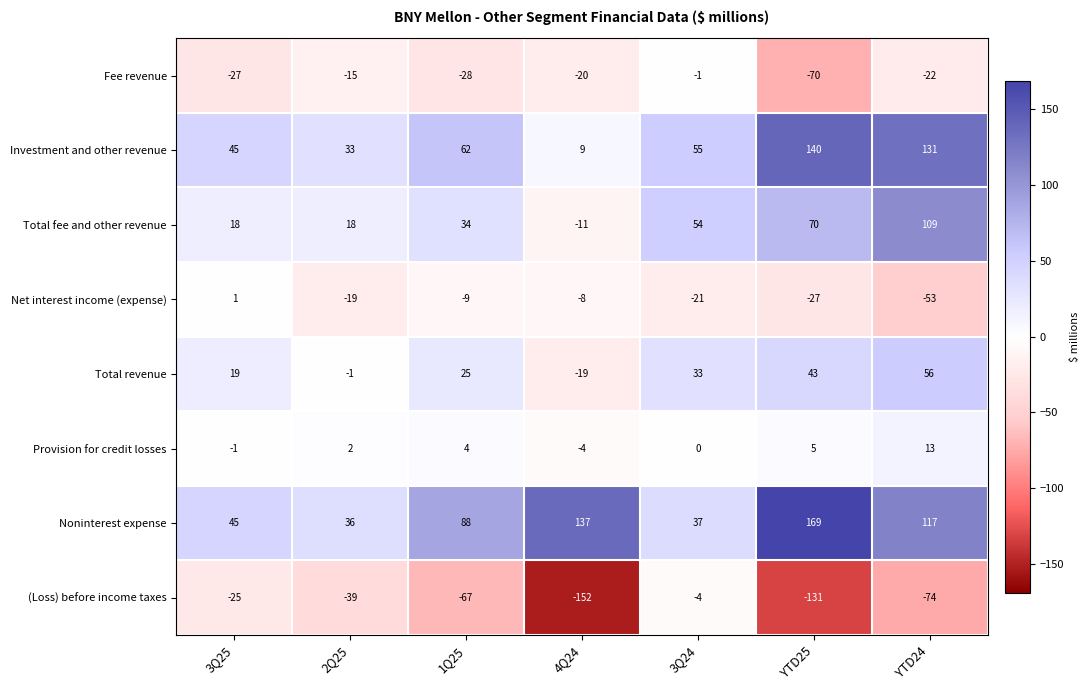

The Provision for credit losses series shows 5 at YTD25. True or false?

True